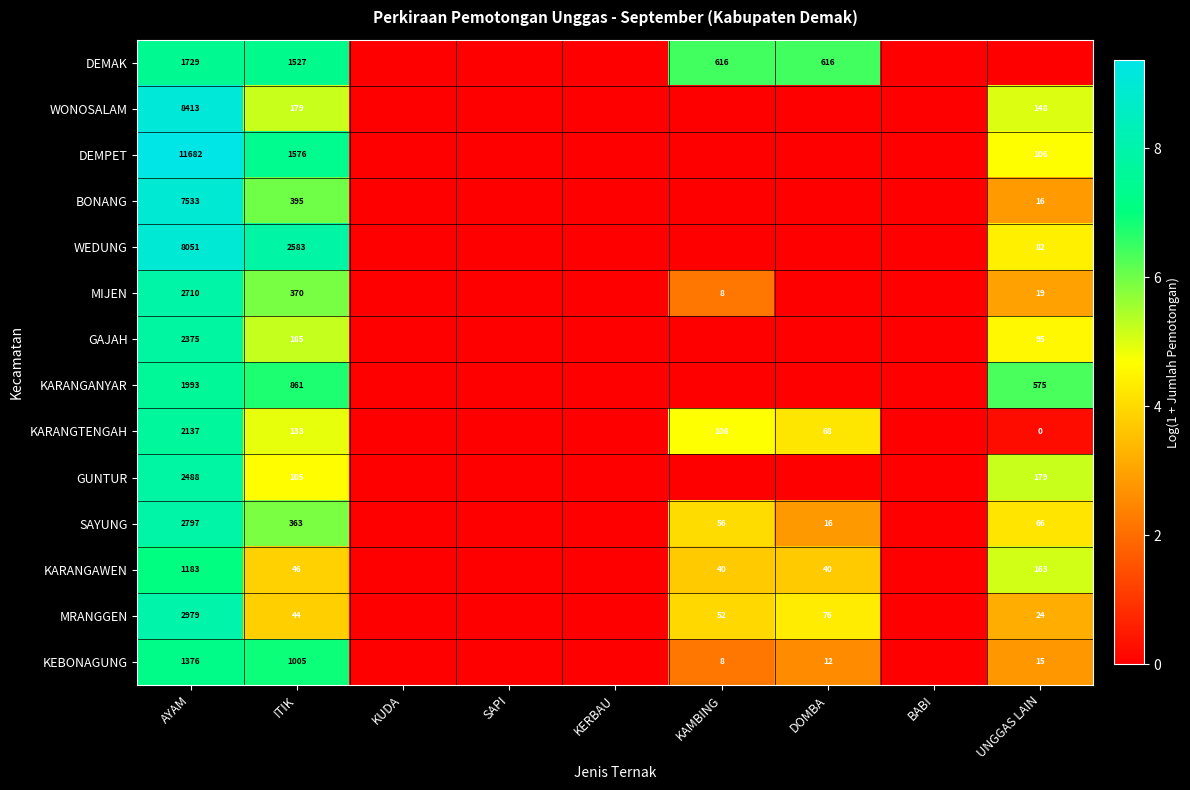

What is the greatest value displayed?

9.4